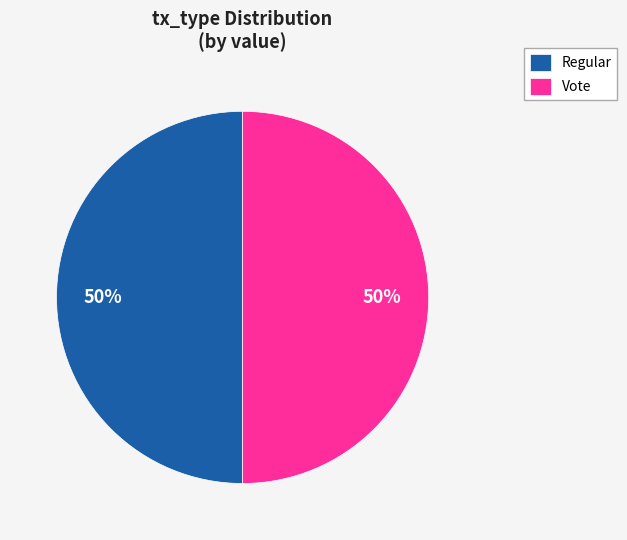

Combined, do Vote and Regular account for over 50%?

Yes